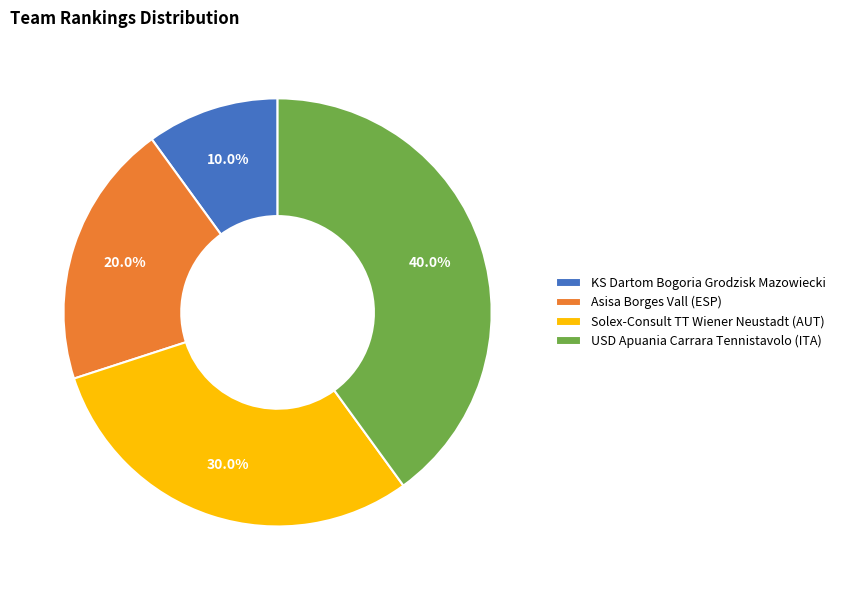

What percentage is the Solex-Consult TT Wiener Neustadt (AUT) slice, to the nearest percent?

30%